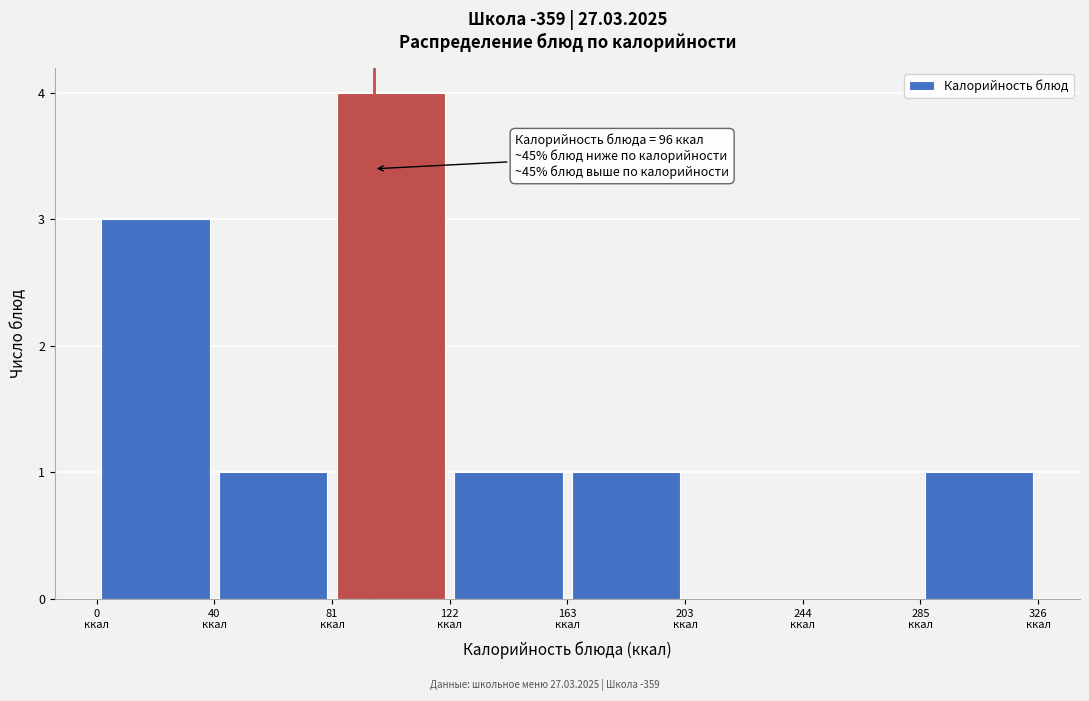

Over which range of the x-axis is the bar tallest?

80 to 120